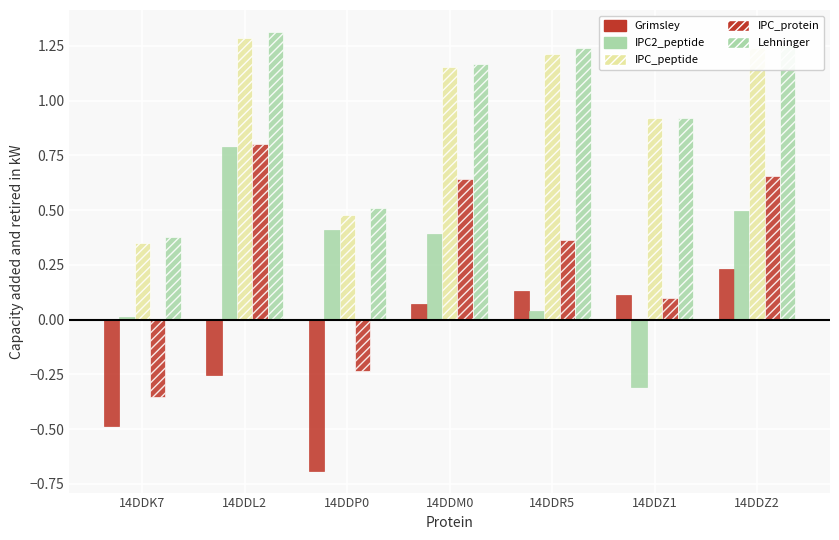

The value of Lehninger at 14DDZ2 is 0.5. True or false?

False